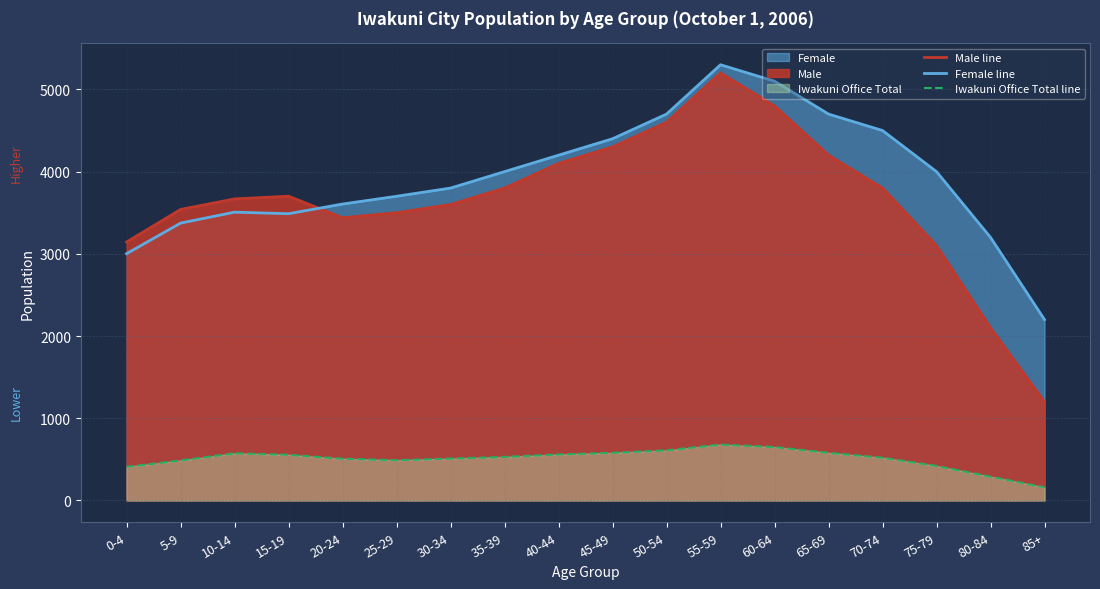

What is the total value across all series at 85+?

3560